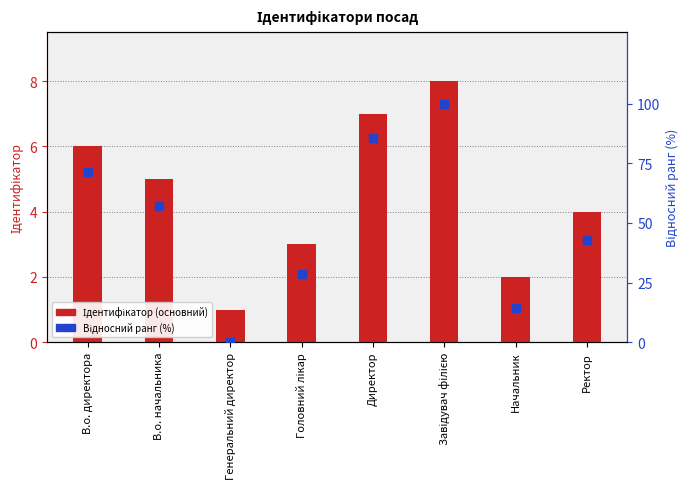

Which series reaches the minimum Y coordinate?

Відносний ранг (%)